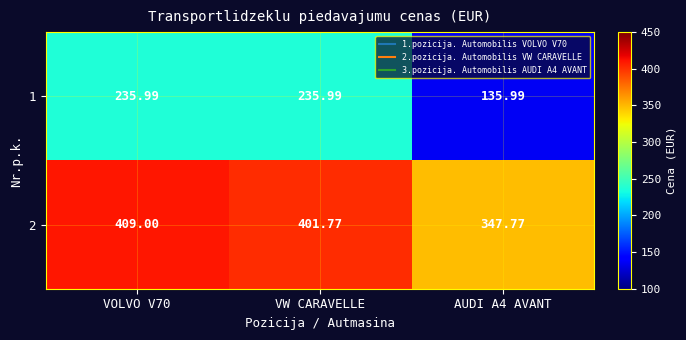

Is the value of 1 at VOLVO V70 greater than the value of 2 at AUDI A4 AVANT?

No